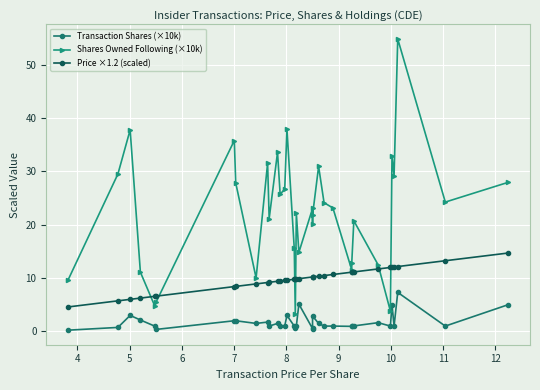

Is this an area chart (filled region under the line)?

No